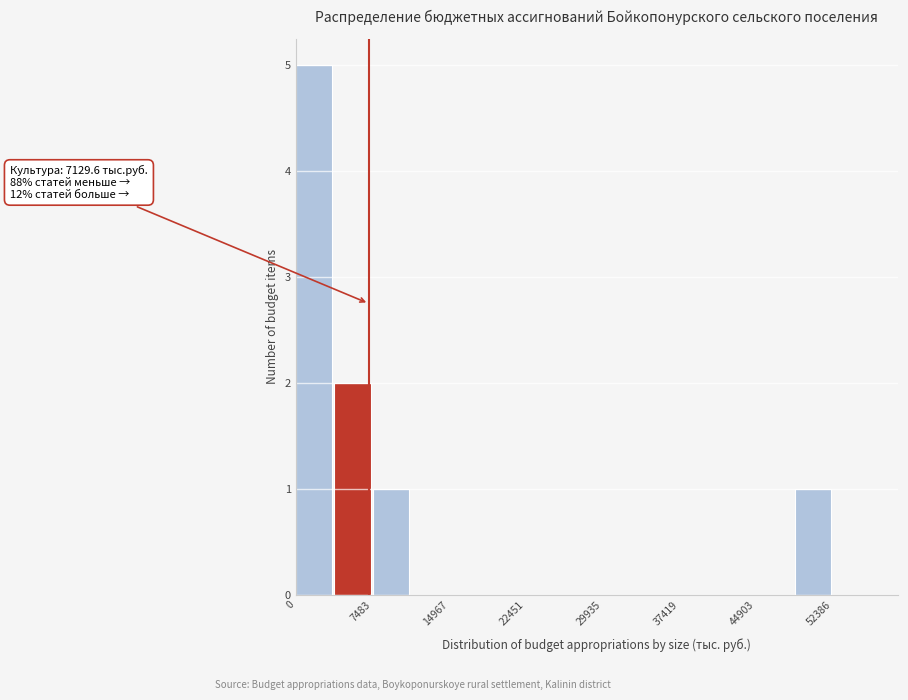

Read against the x-axis, roughly where is the centre of the tallest bar?

2000